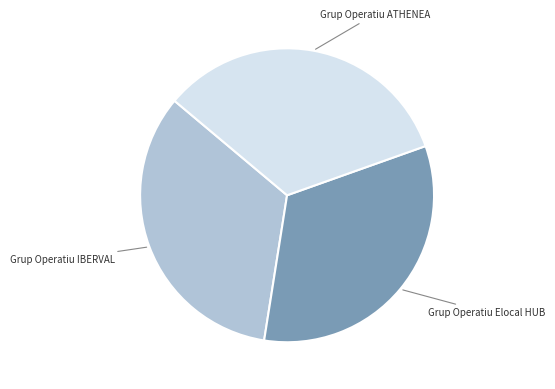

How many slices are in this pie chart?

3